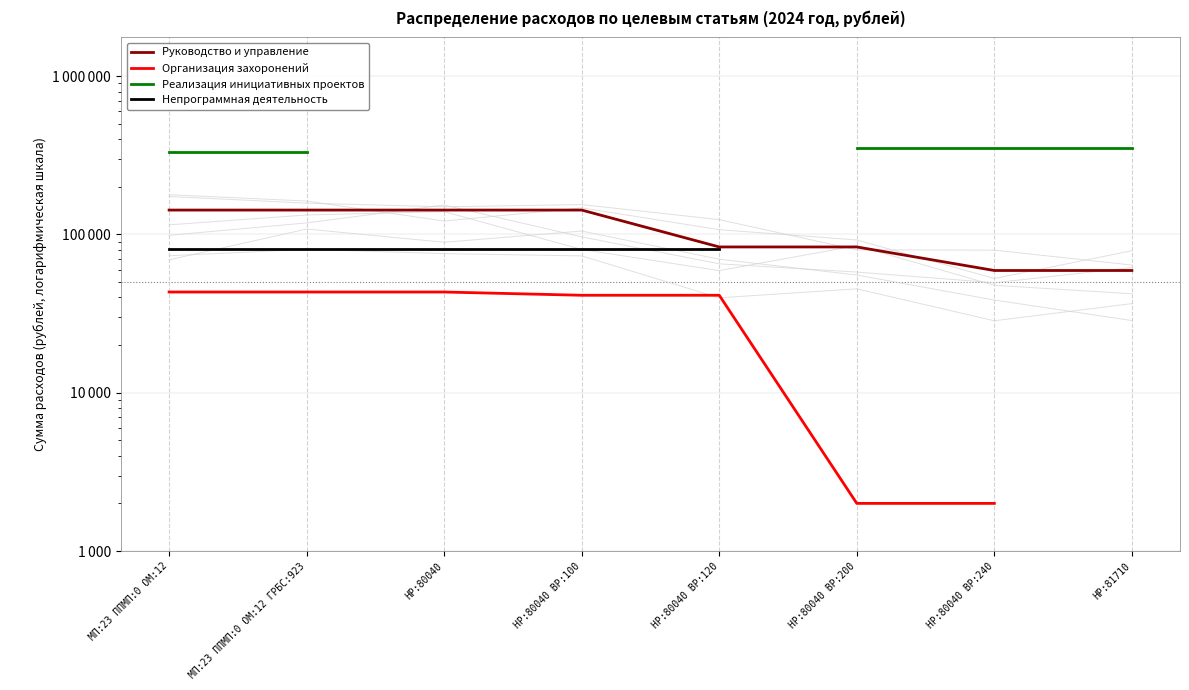

Between МП:23 ППМП:0 ОМ:12 ГРБС:923 and НР:80040 ВР:240, which series saw the biggest shift?

Руководство и управление